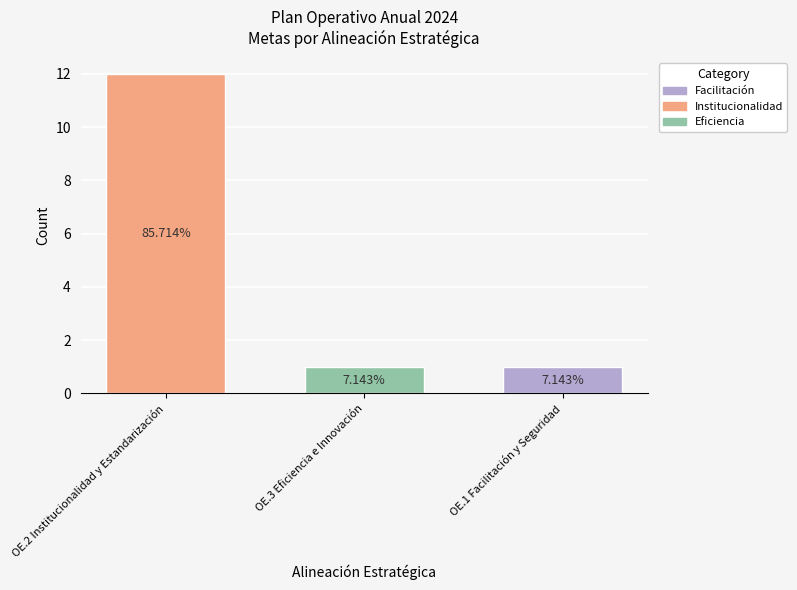

How many bars are there in total?

3